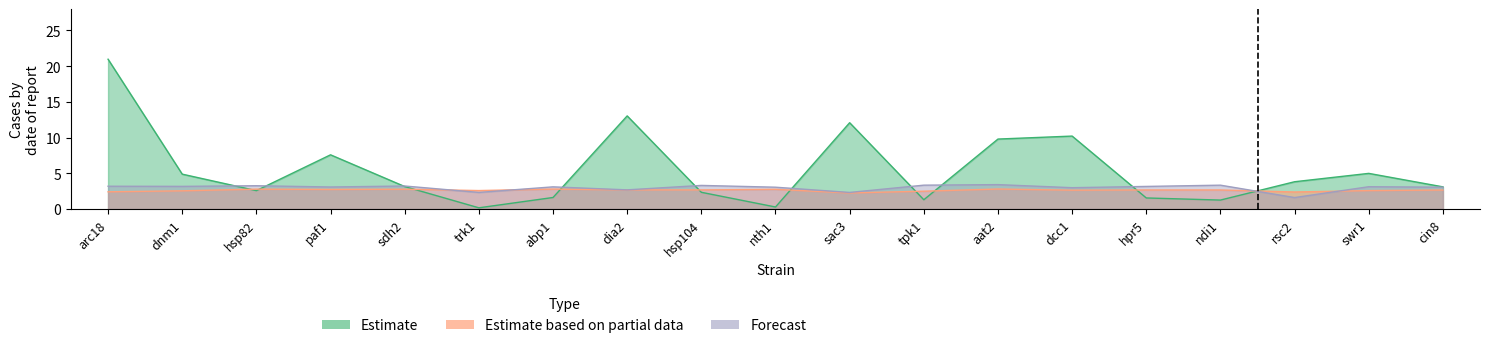

At which category is the sum across all series the highest?

arc18